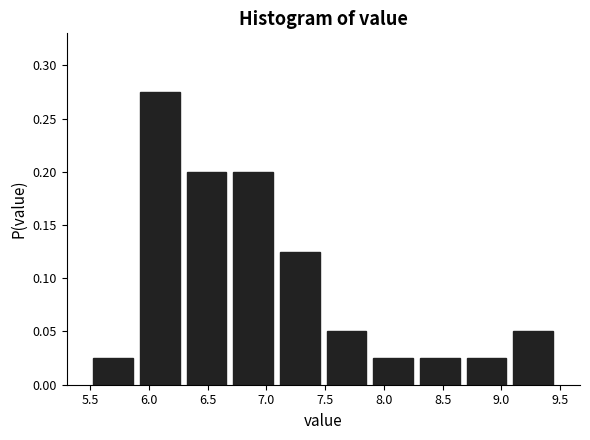

Over which range of the x-axis is the bar tallest?

5.90 to 6.30